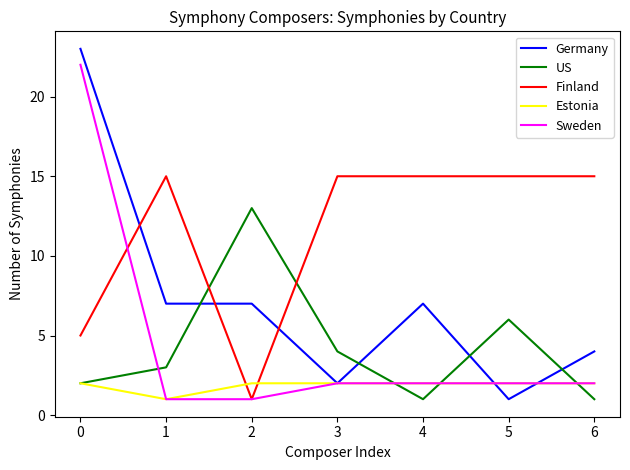

Which series has the largest total across all categories?

Finland